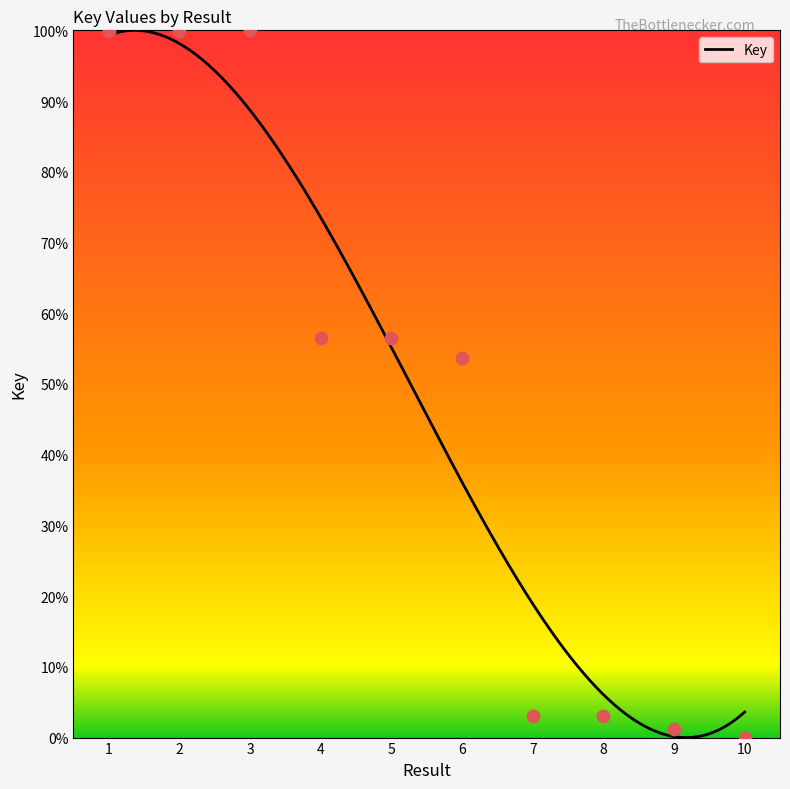

What is the change in value from 7 to 9?

-1.8